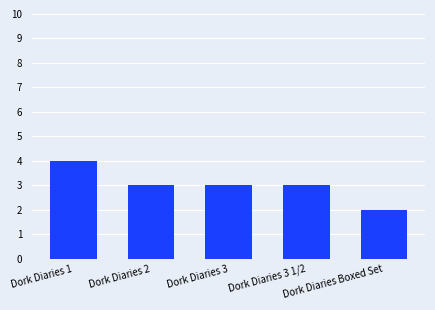

What is the smallest value displayed?

2